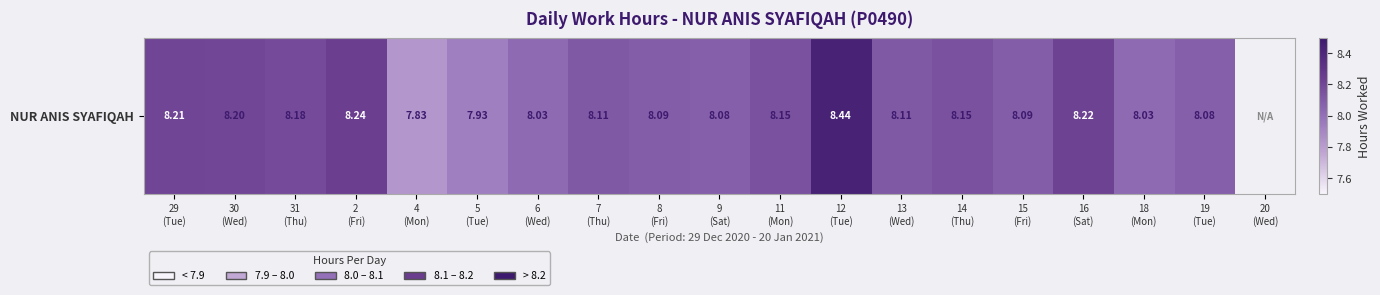

How many categories are shown in the chart?

19